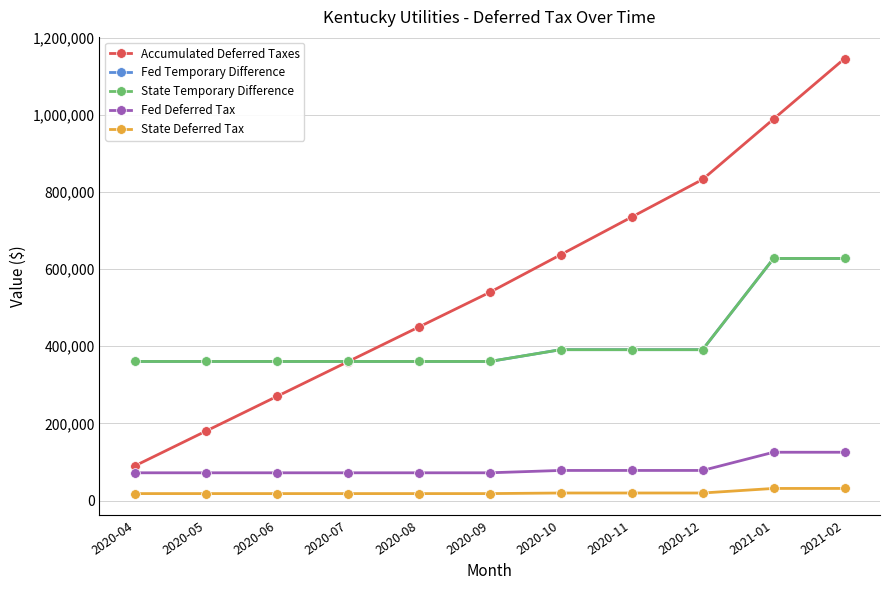

At which category is the sum across all series the highest?

2021-02